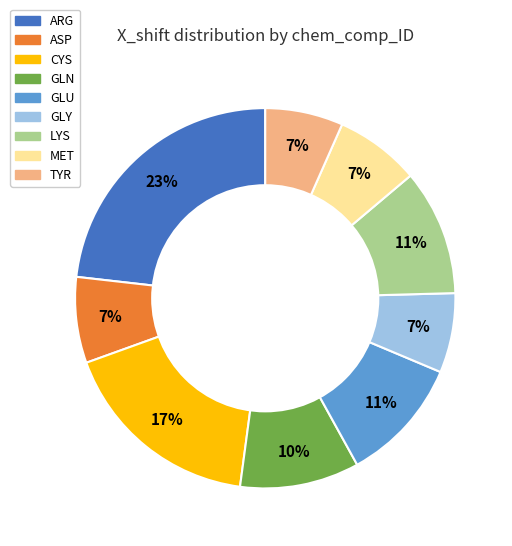

To the nearest percent, what is the average slice percentage?

11%